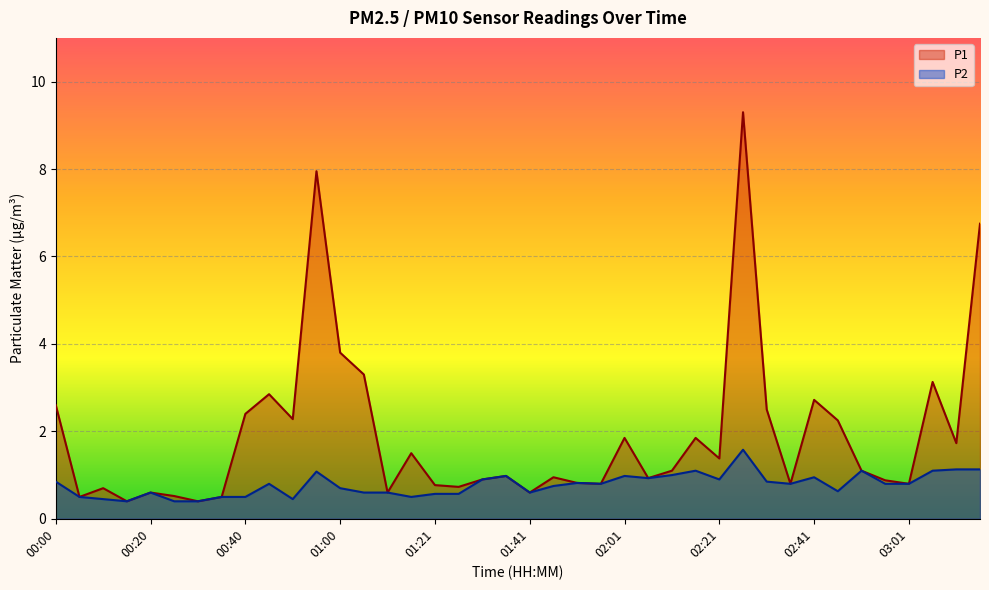

True or false: P2 and P1 intersect in this chart.

False